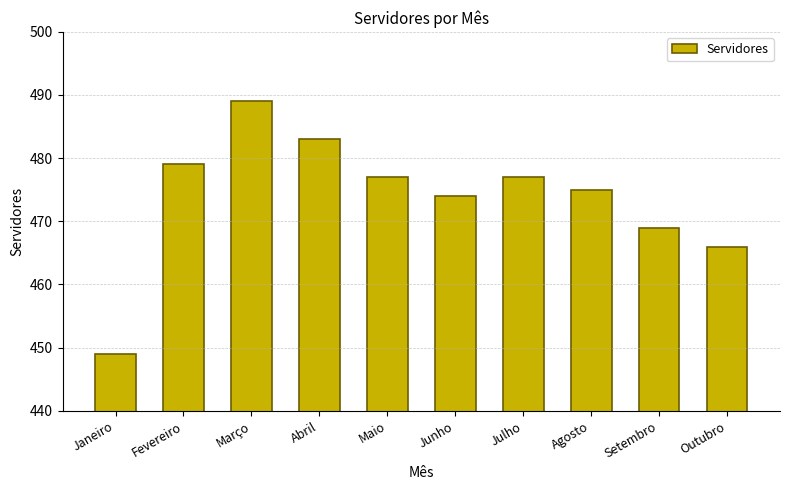

Which label corresponds to the largest value in the chart?

Março